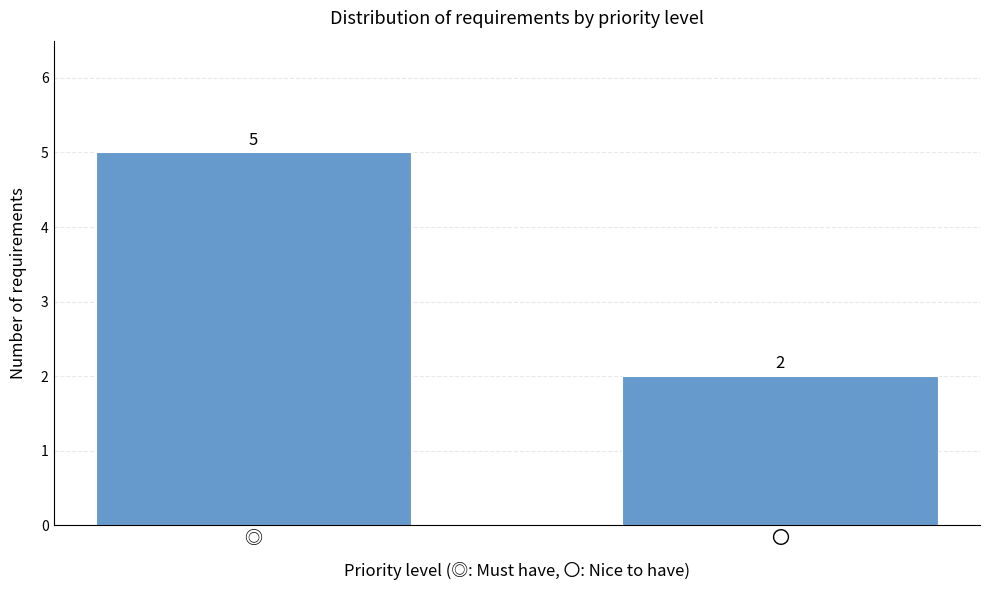

Reading right to left, what are all the values shown in this chart?

〇=2	◎=5